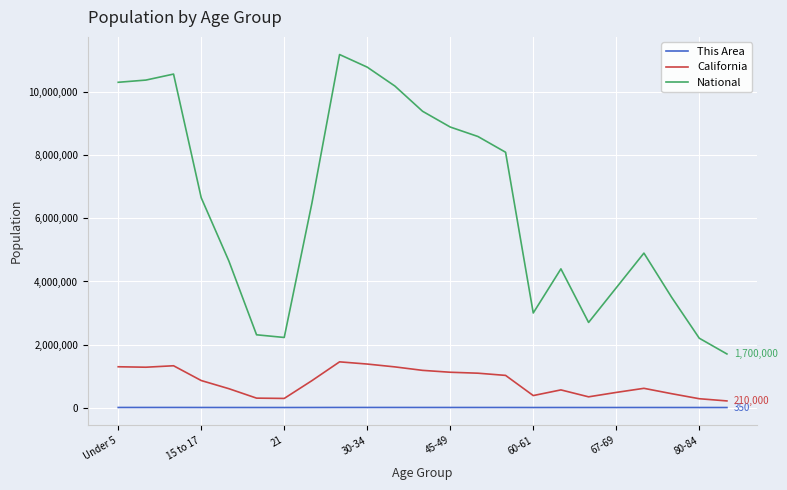

True or false: This Area and National intersect in this chart.

False